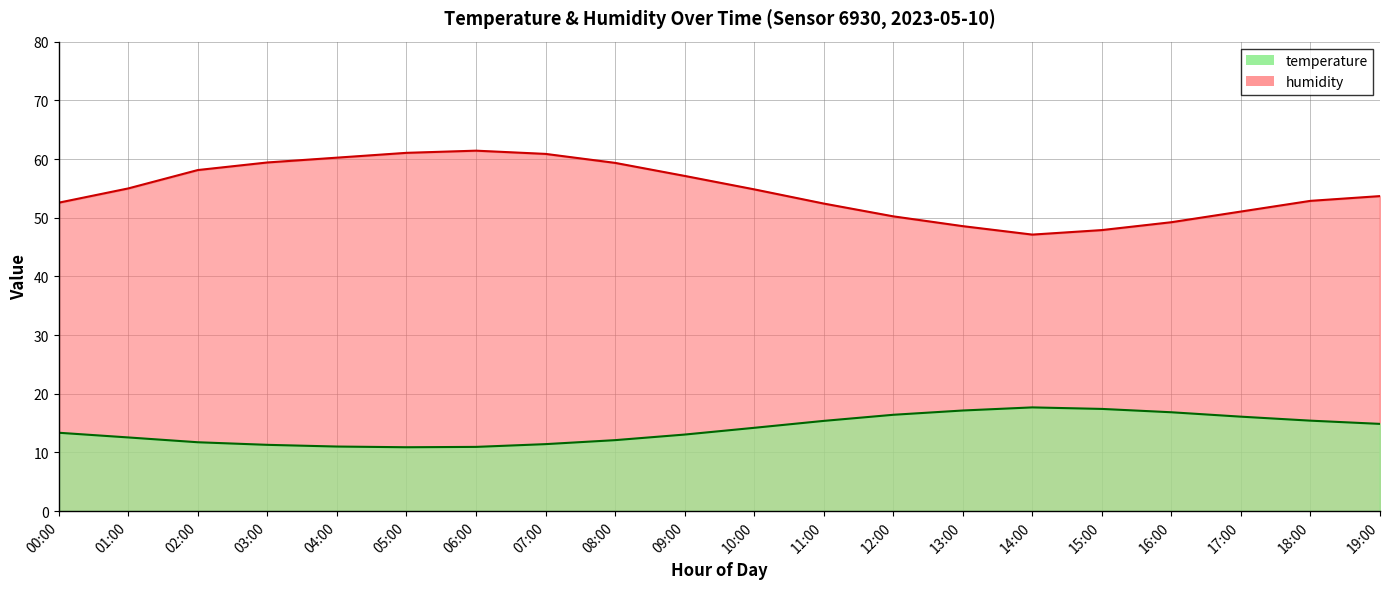

Reading right to left, list all the values displayed in this chart.

temperature: 19:00=14.9	18:00=15.4	17:00=16.1	16:00=16.9	15:00=17.4	14:00=17.7	13:00=17.1	12:00=16.4	11:00=15.4	10:00=14.2	09:00=13.1	08:00=12.1	07:00=11.4	06:00=10.9	05:00=10.9	04:00=11.0	03:00=11.3	02:00=11.7	01:00=12.6	00:00=13.4
humidity: 19:00=53.7	18:00=52.9	17:00=51.0	16:00=49.2	15:00=47.9	14:00=47.1	13:00=48.6	12:00=50.2	11:00=52.4	10:00=54.8	09:00=57.1	08:00=59.3	07:00=60.9	06:00=61.4	05:00=61.0	04:00=60.2	03:00=59.4	02:00=58.1	01:00=55.0	00:00=52.6